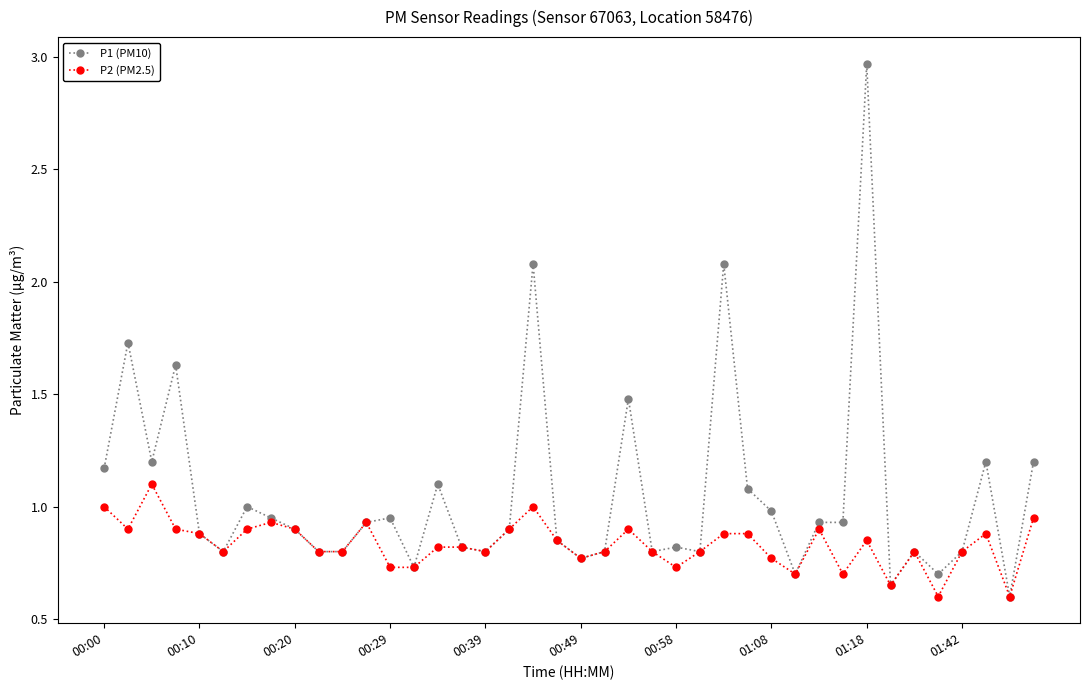

What is the minimum value shown in the chart?

0.6